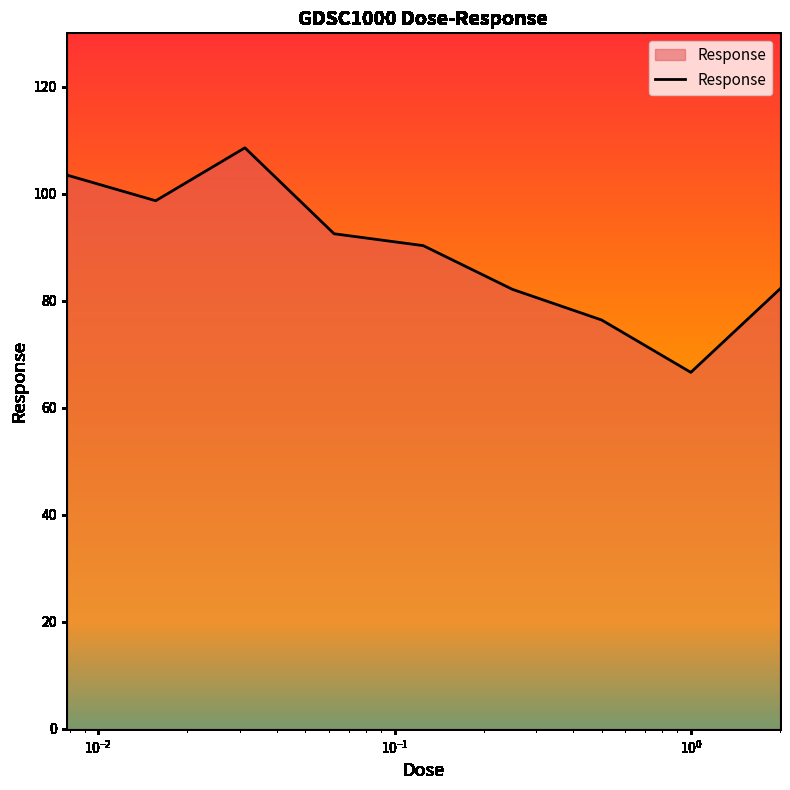

What is the difference between the maximum and minimum values?

42.0